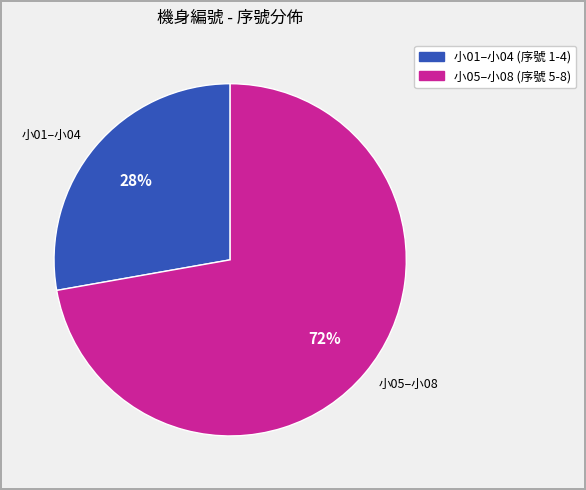

Is 小01–小04 the majority of the pie?

No